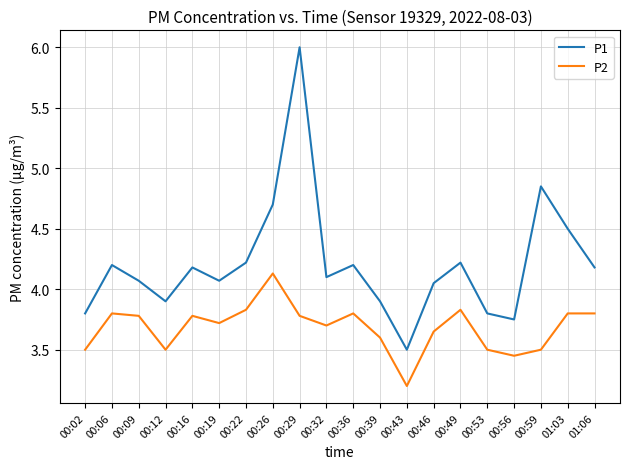

What is the total value across all series at 01:03?

8.3